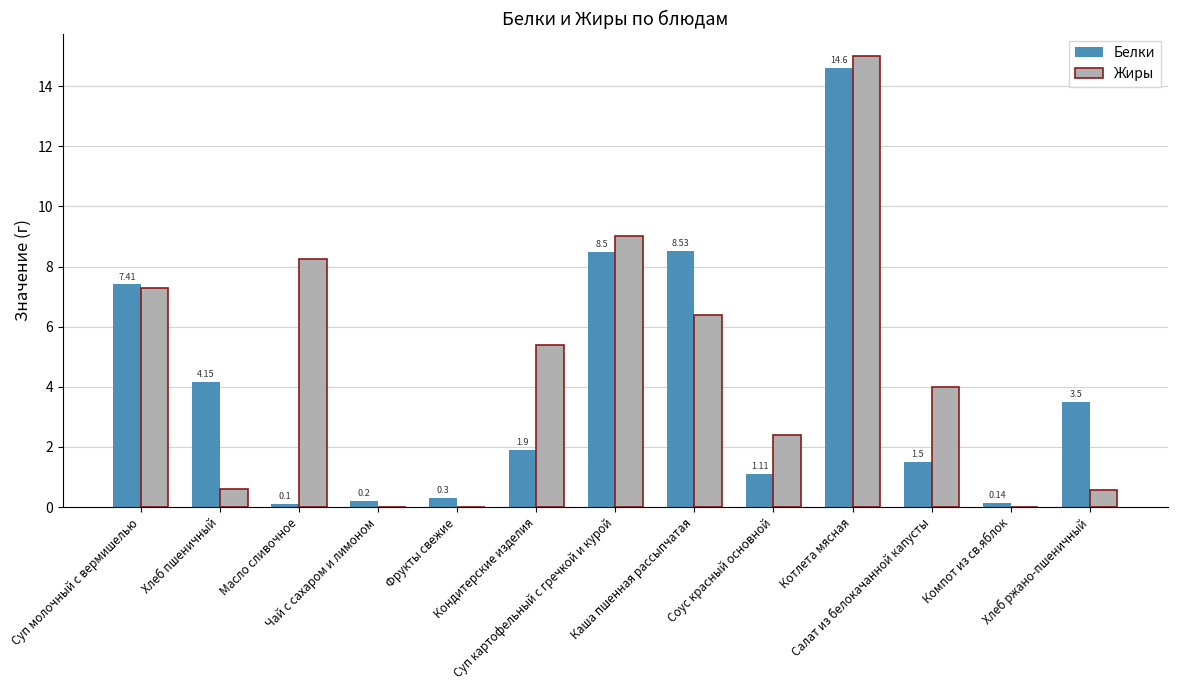

Which series changed the most between Хлеб пшеничный and Соус красный основной?

Белки